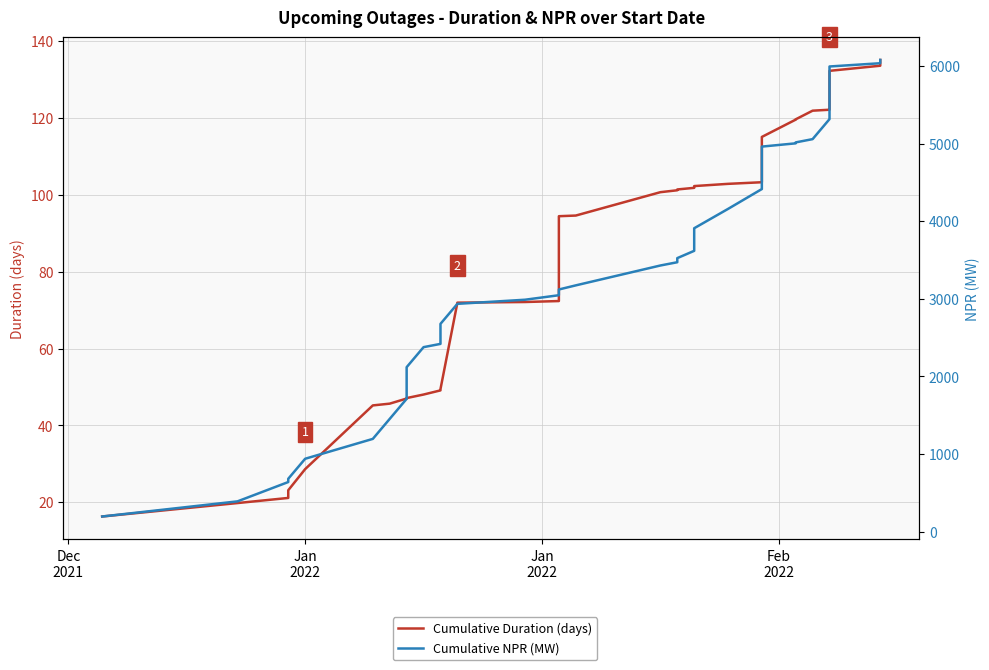

How many data points in Cumulative Duration (days) are above 101?

19